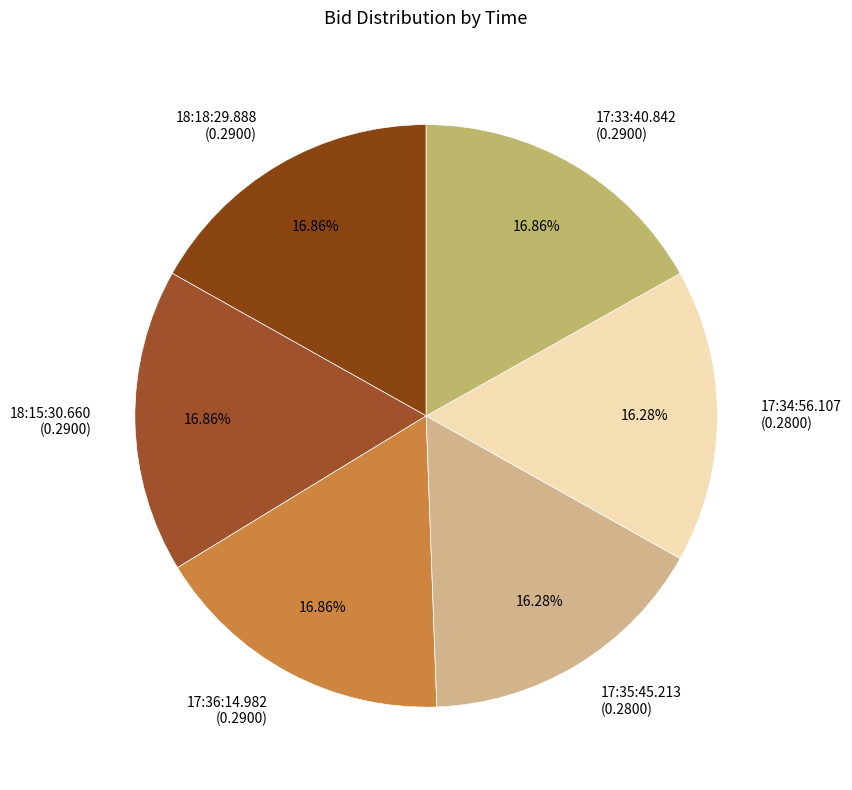

To the nearest percent, what is the combined percentage of 17:34:56.107 and 18:15:30.660?

33%